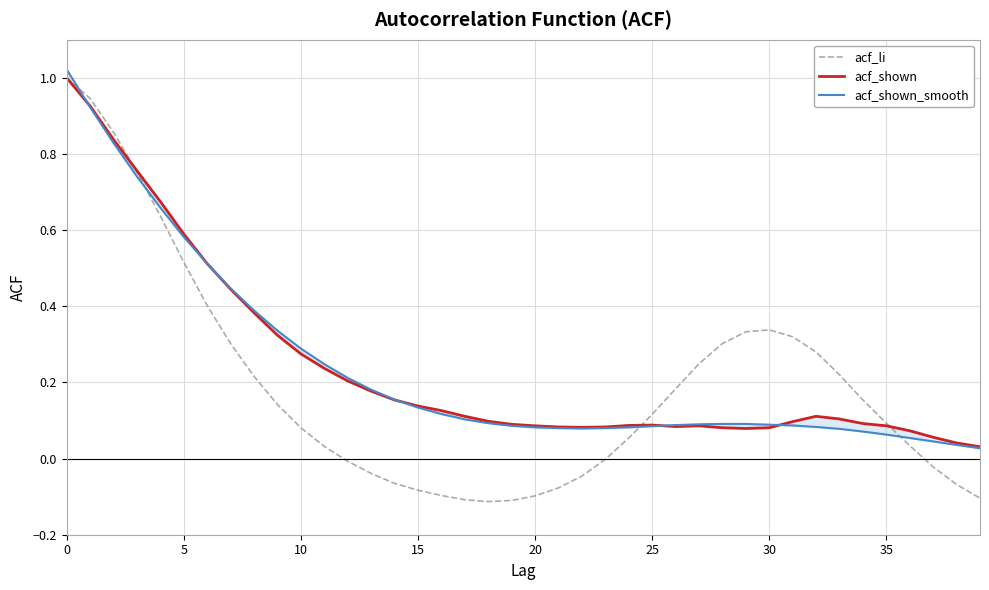

Reading left to right, transcribe all the data shown in this chart.

acf_li: 1.0	0.9	0.9	0.8	0.6	0.5	0.4	0.3	0.2	0.1	0.1	0.0	-0.0	-0.0	-0.1	-0.1	-0.1	-0.1	-0.1	-0.1	-0.1	-0.1	-0.0	-0.0	0.1	0.1	0.2	0.2	0.3	0.3	0.3	0.3	0.3	0.2	0.2	0.1	0.0	-0.0	-0.1	-0.1
acf_shown: 1.0	0.9	0.8	0.8	0.7	0.6	0.5	0.4	0.4	0.3	0.3	0.2	0.2	0.2	0.2	0.1	0.1	0.1	0.1	0.1	0.1	0.1	0.1	0.1	0.1	0.1	0.1	0.1	0.1	0.1	0.1	0.1	0.1	0.1	0.1	0.1	0.1	0.1	0.0	0.0
acf_shown_smooth: 1.0	0.9	0.8	0.7	0.7	0.6	0.5	0.4	0.4	0.3	0.3	0.2	0.2	0.2	0.2	0.1	0.1	0.1	0.1	0.1	0.1	0.1	0.1	0.1	0.1	0.1	0.1	0.1	0.1	0.1	0.1	0.1	0.1	0.1	0.1	0.1	0.1	0.0	0.0	0.0